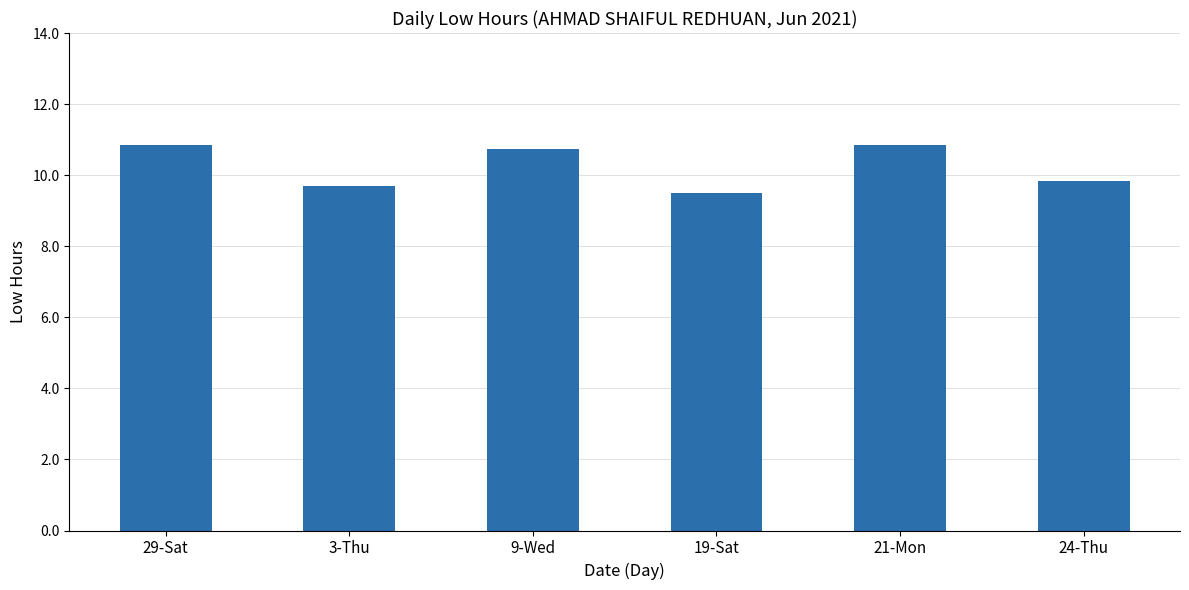

What position from the left is 19-Sat?

4